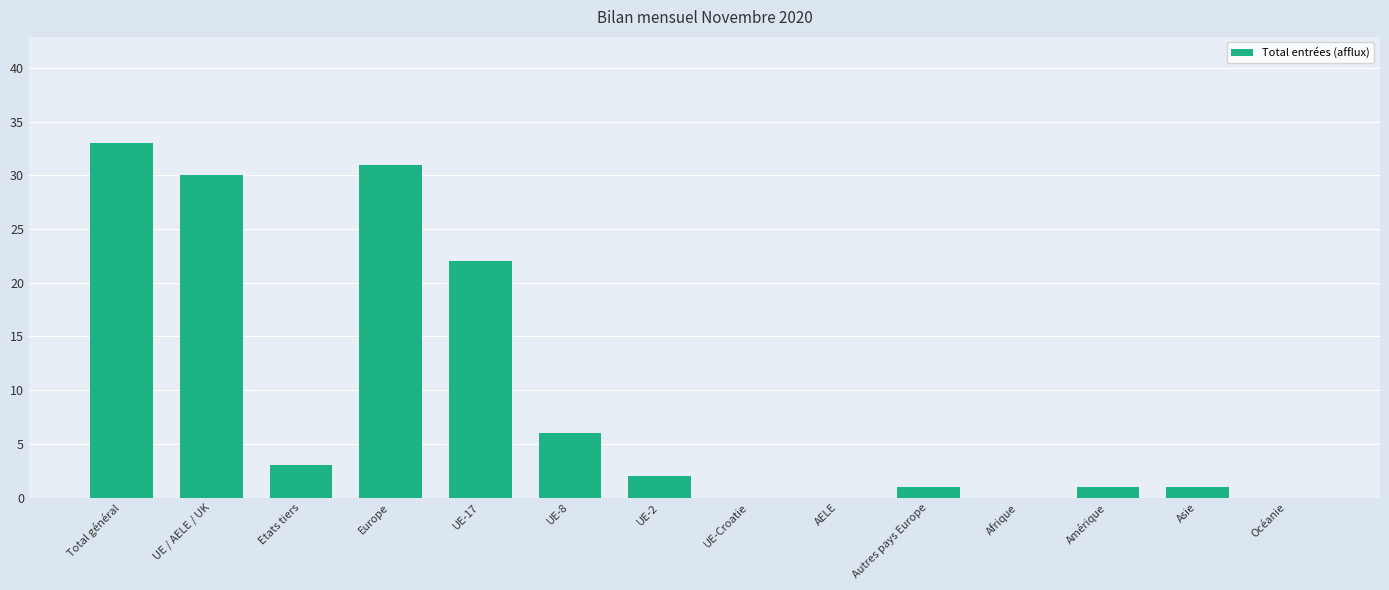

What is the sum of all values?

130